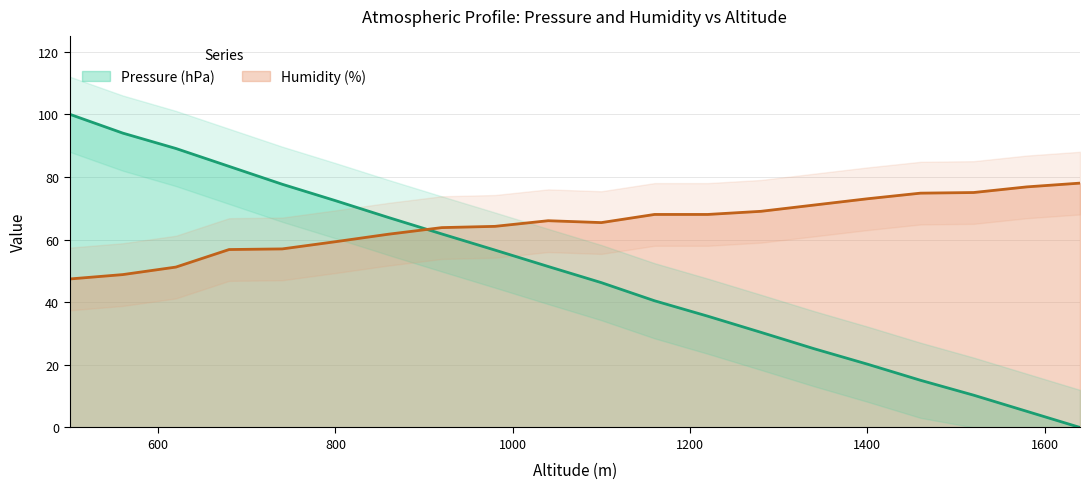

Reading left to right, extract all data points from this chart.

Pressure (hPa): 100.0	94.0	89.1	83.3	77.6	72.4	67.0	61.8	56.6	51.4	46.2	40.4	35.5	30.4	25.1	20.2	15.1	10.3	5.2	0.0
Humidity (%): 47.4	48.8	51.2	56.8	57.0	59.3	61.7	63.8	64.2	66.0	65.4	68.0	68.0	69.0	71.0	73.0	74.8	75.0	76.8	78.0